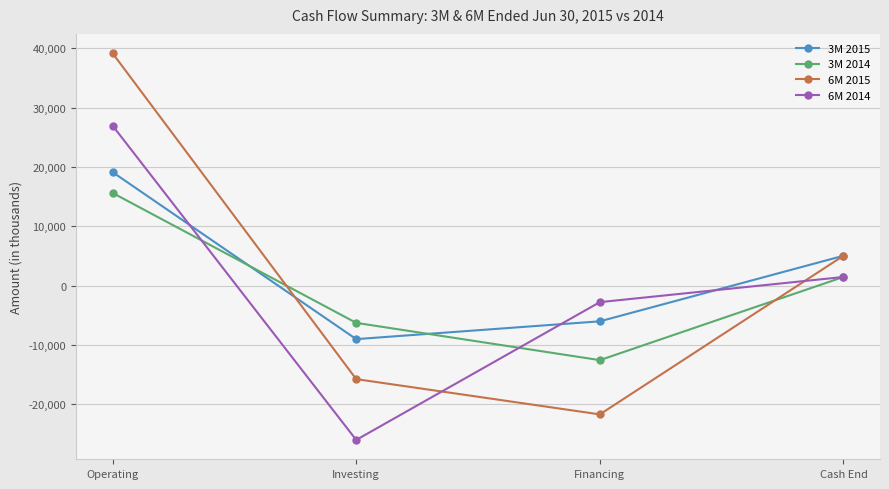

At Operating, list the series in order from largest to smallest.

6M 2015, 6M 2014, 3M 2015, 3M 2014